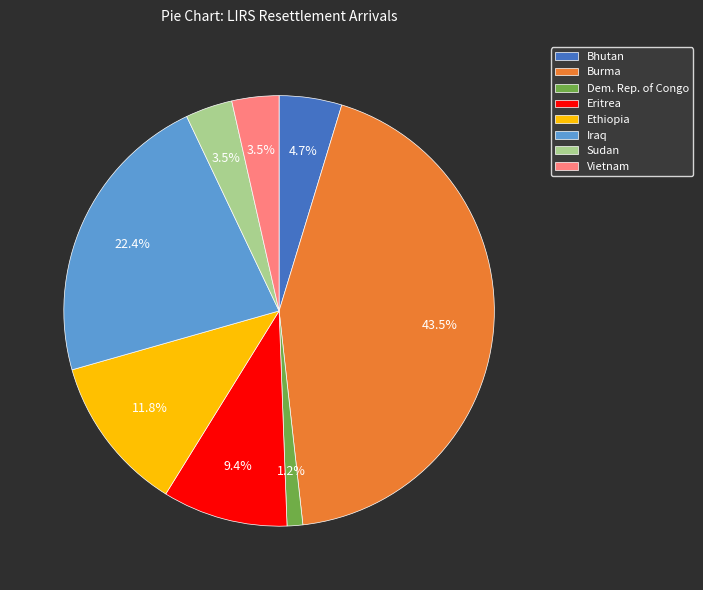

To the nearest percent, what portion does Bhutan represent?

5%